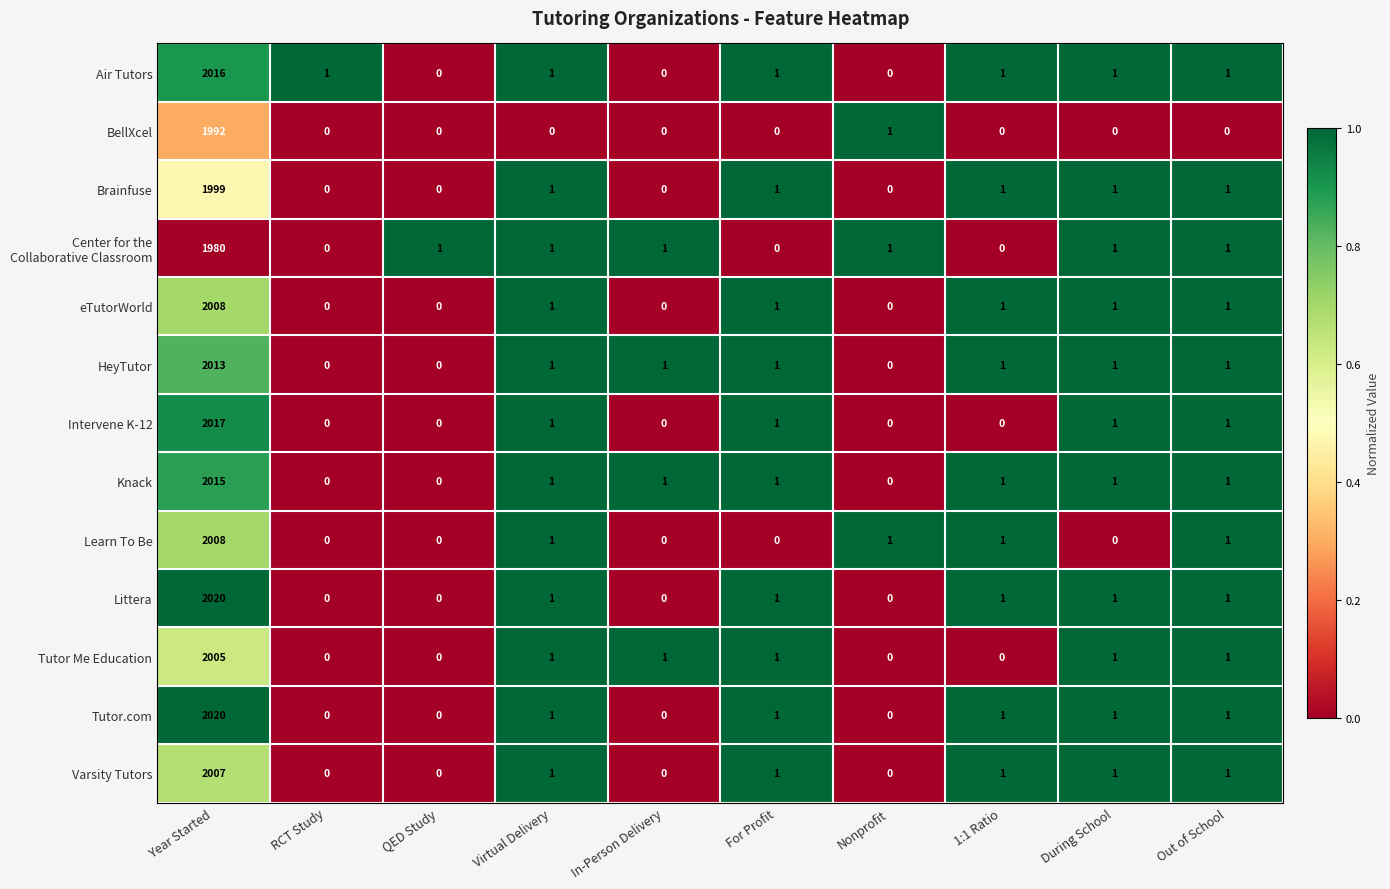

The Air Tutors series shows 2 at Virtual Delivery. True or false?

False